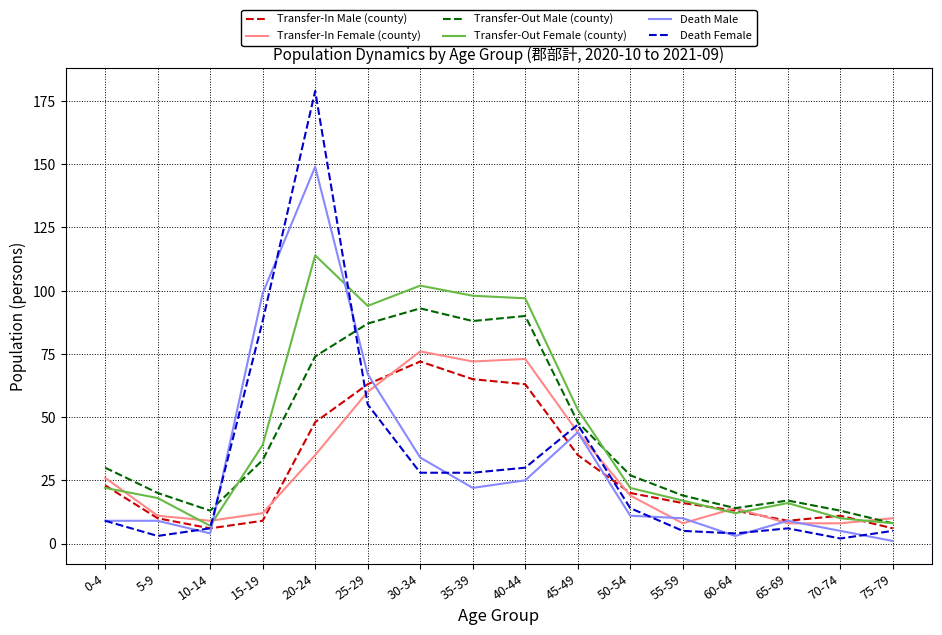

Does the chart have visible grid lines?

Yes